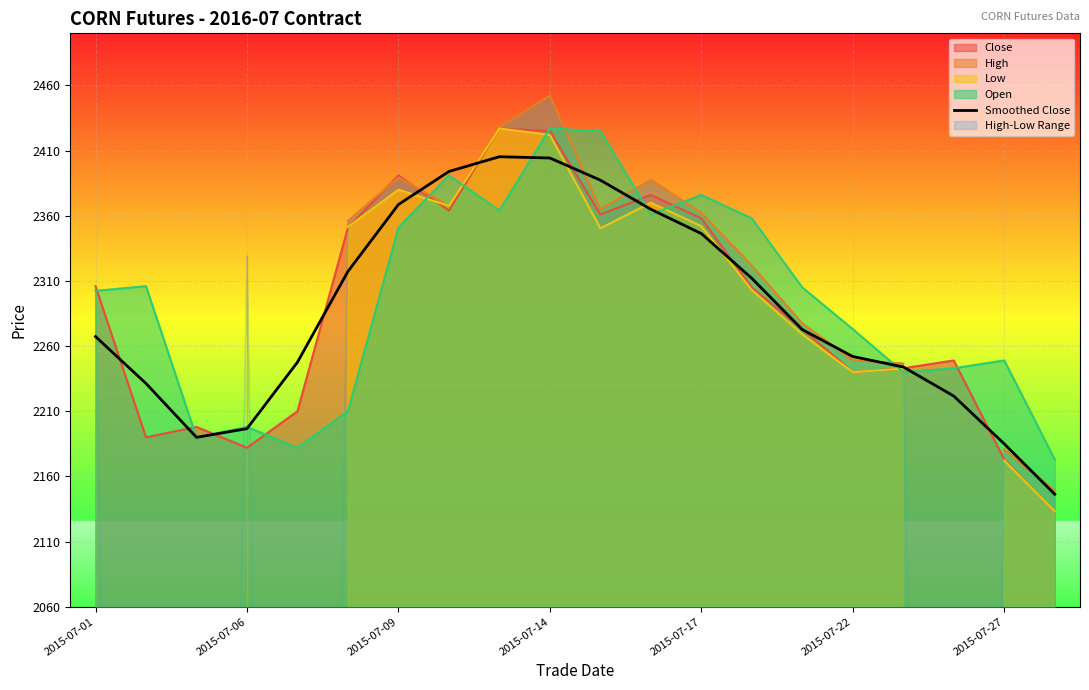

Is it true that Smoothed Close equals 3365.1 at 2015-07-22?

False